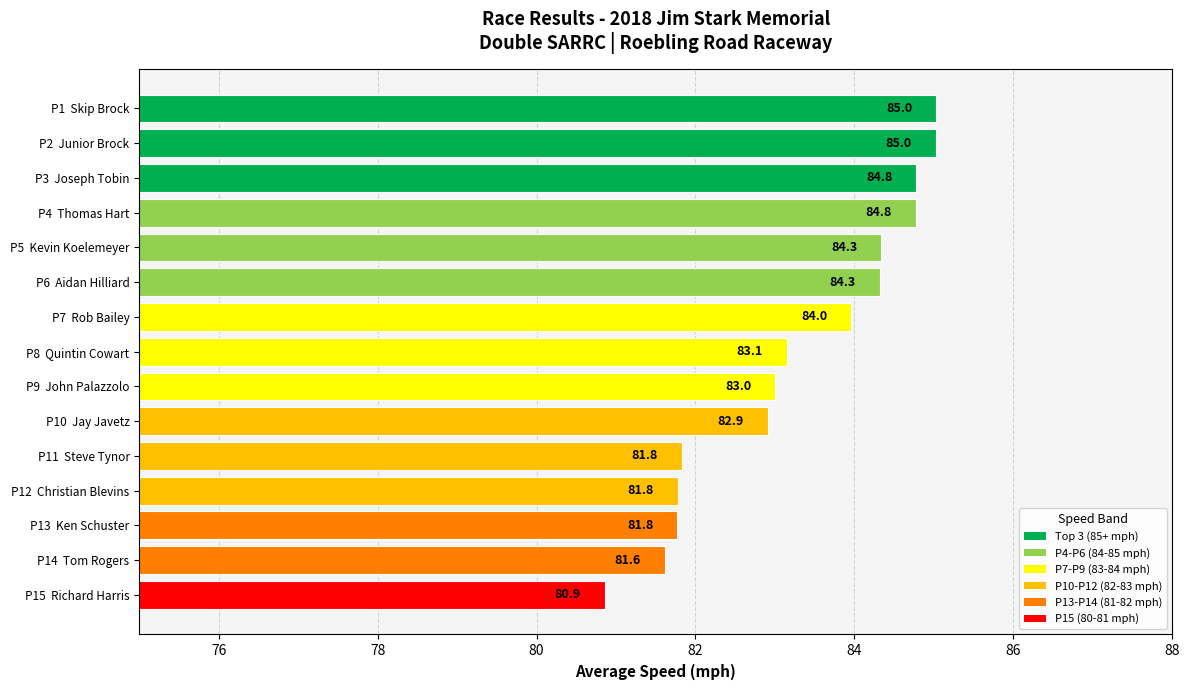

What is the change in value from P4  Thomas Hart to P9  John Palazzolo?

-1.8